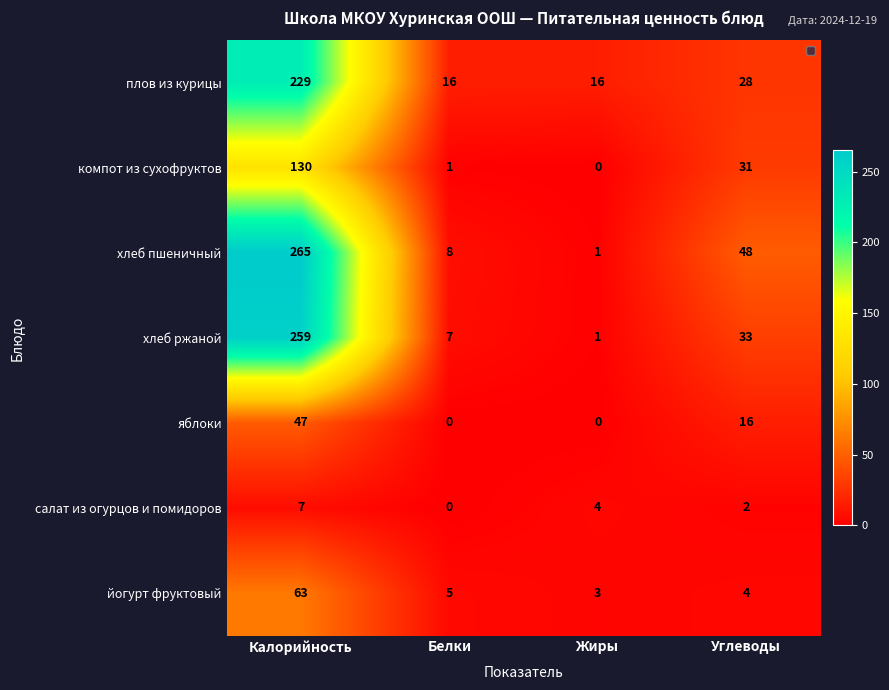

What is the sum of the компот из сухофруктов values at Калорийность and Углеводы?

161